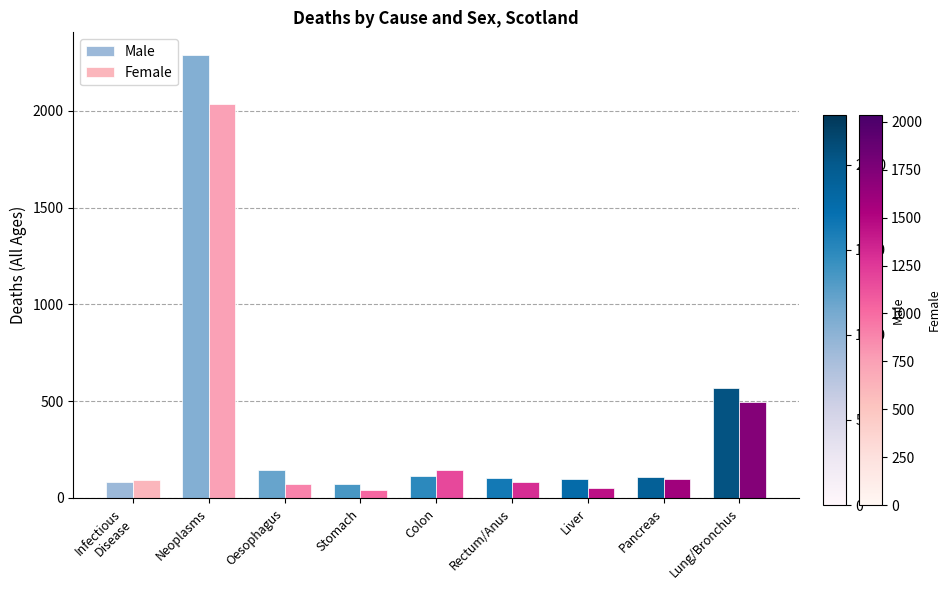

Which series has the largest total across all categories?

Male